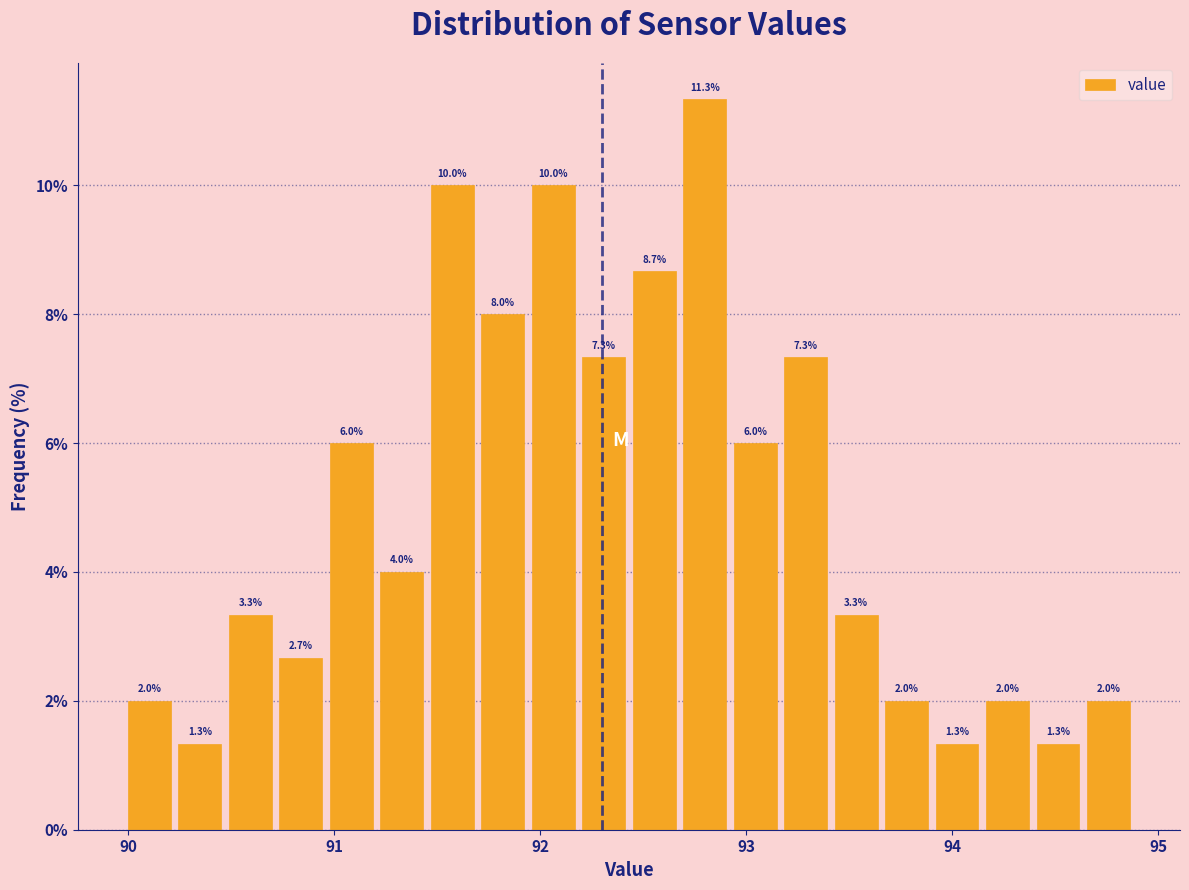

Read against the x-axis, roughly where is the centre of the tallest bar?

92.8